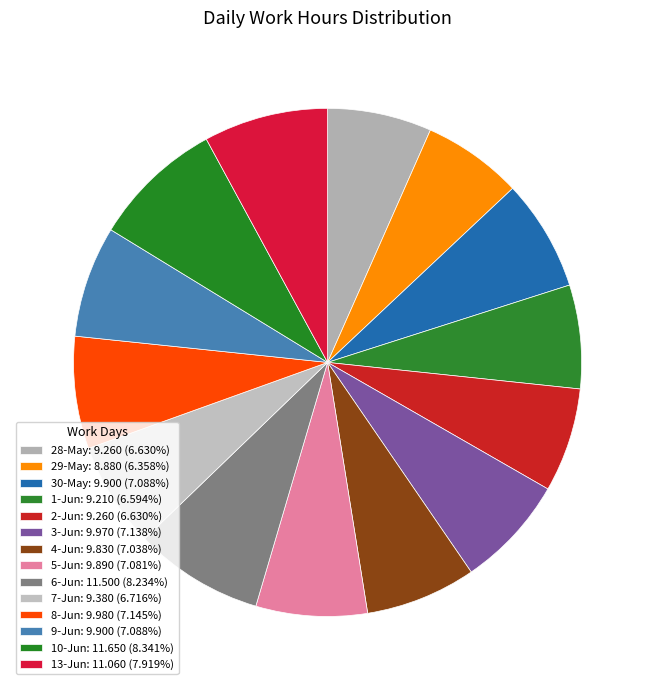

How many slices are in this pie chart?

14